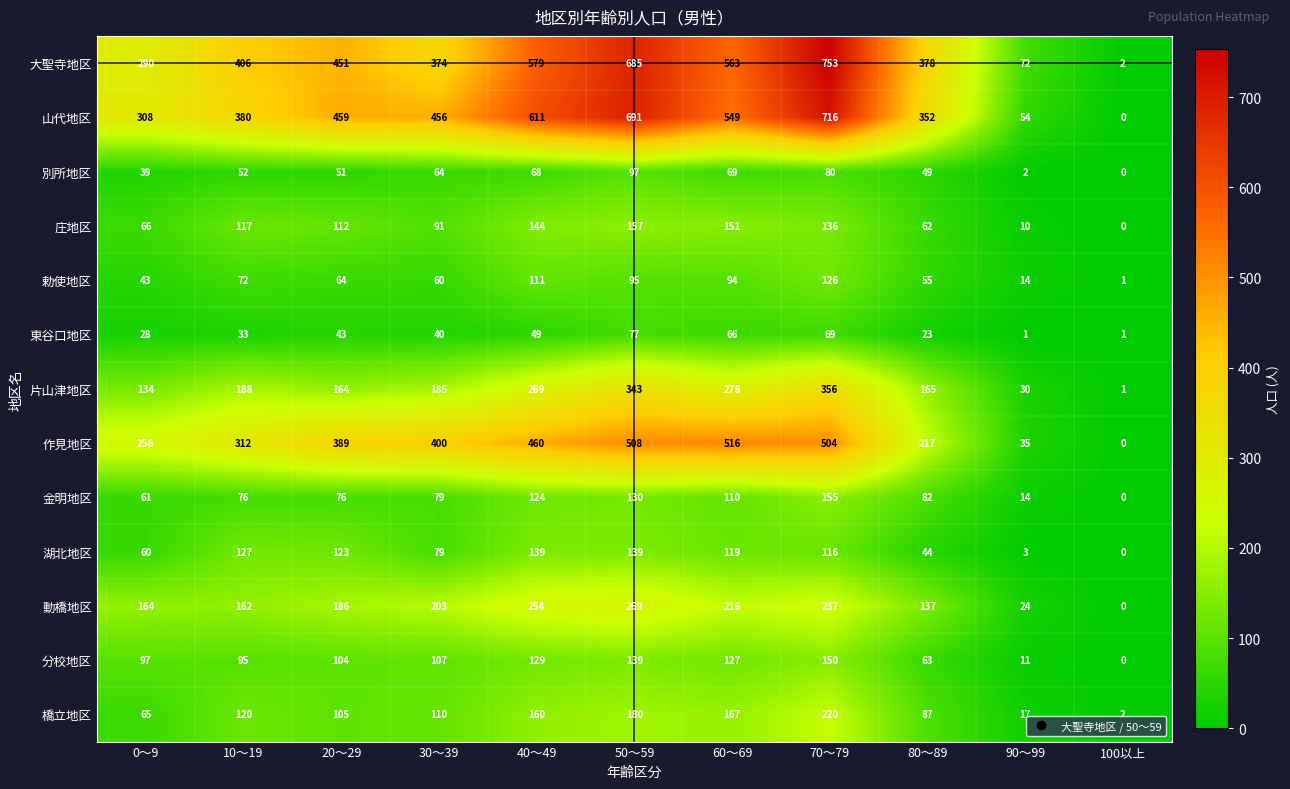

How many data points in 動橋地区 are less than 186?

5